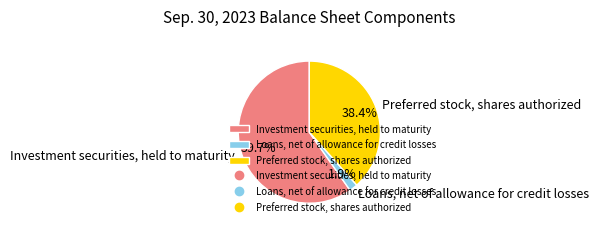

What is the smallest slice in the pie chart?

Loans, net of allowance for credit losses